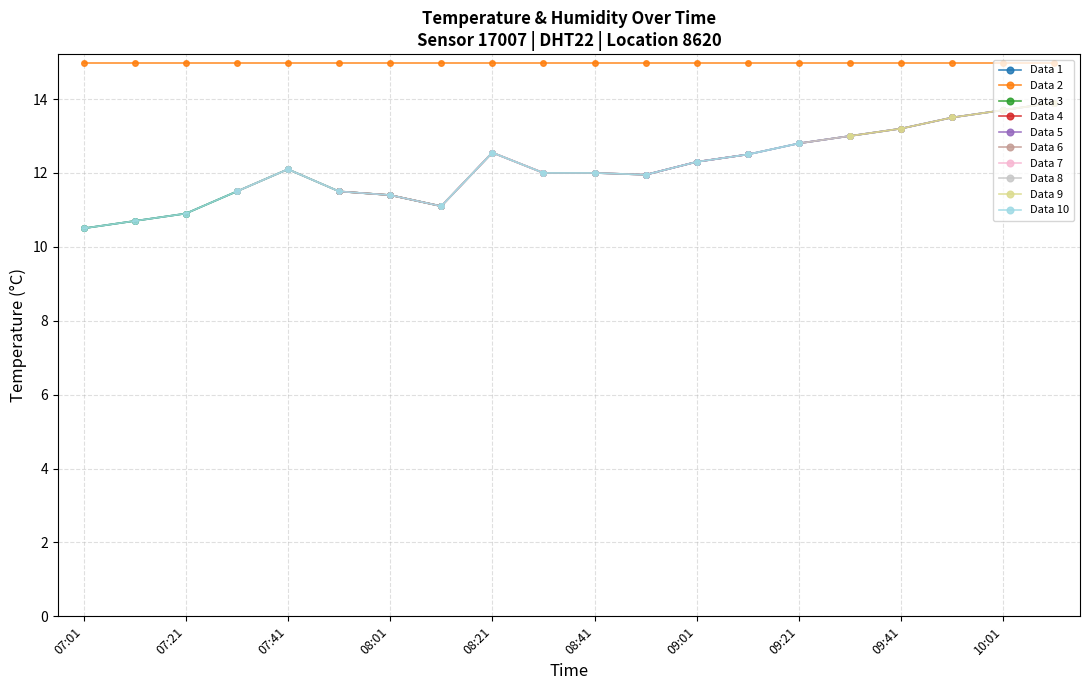

True or false: the data shows 12.6 at 08:21.

True